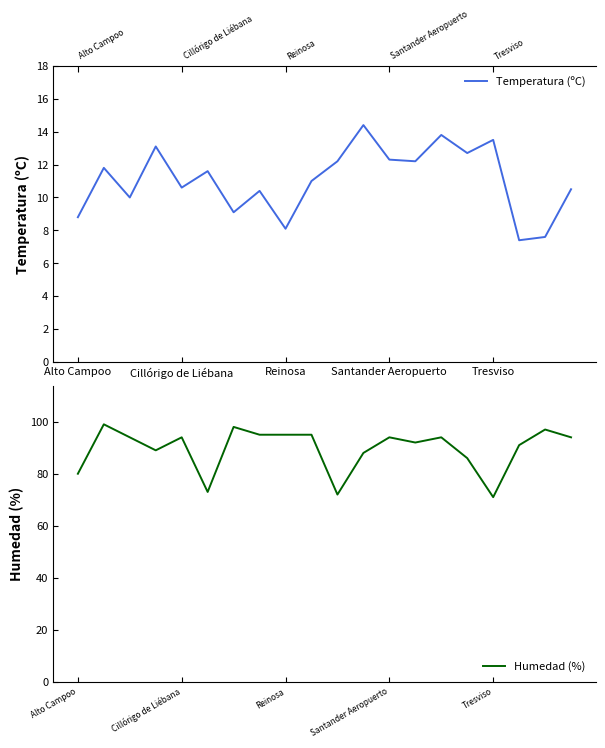

What is the approximate value of Humedad (%) at Santander Aeropuerto?

94